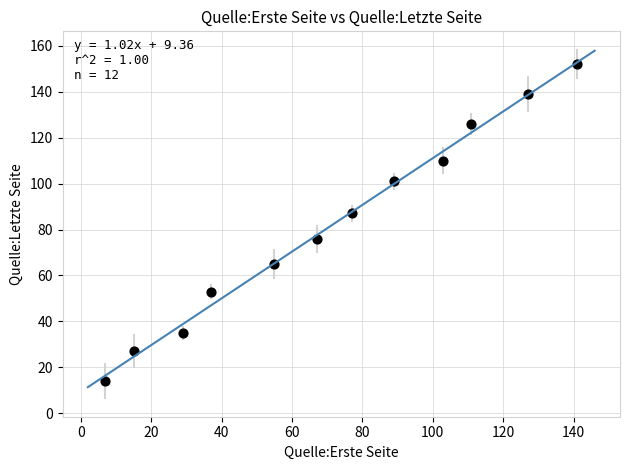

What is the average X value?

72